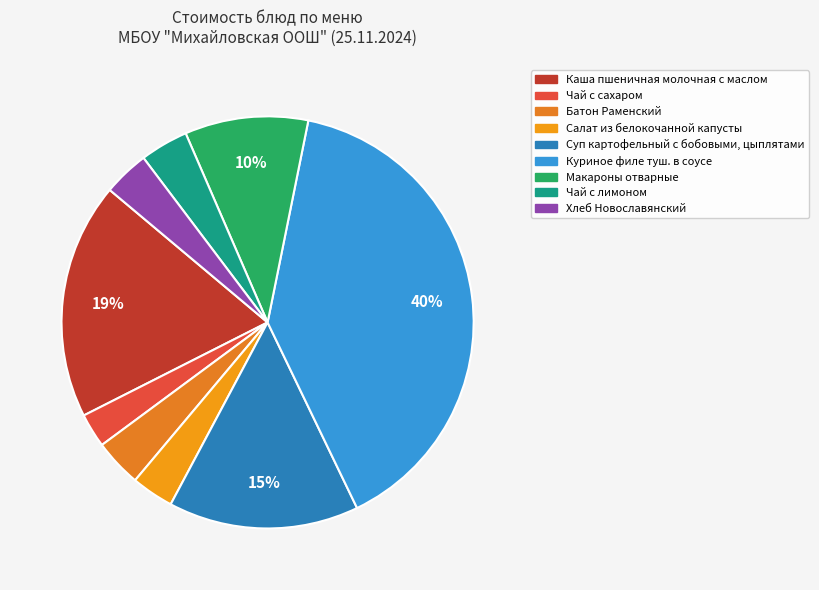

Rank the categories by value from lowest to highest.

Чай с сахаром, Салат из белокочанной капусты, Хлеб Новославянский, Батон Раменский, Чай с лимоном, Макароны отварные, Суп картофельный с бобовыми, цыплятами, Каша пшеничная молочная с маслом, Куриное филе туш. в соусе